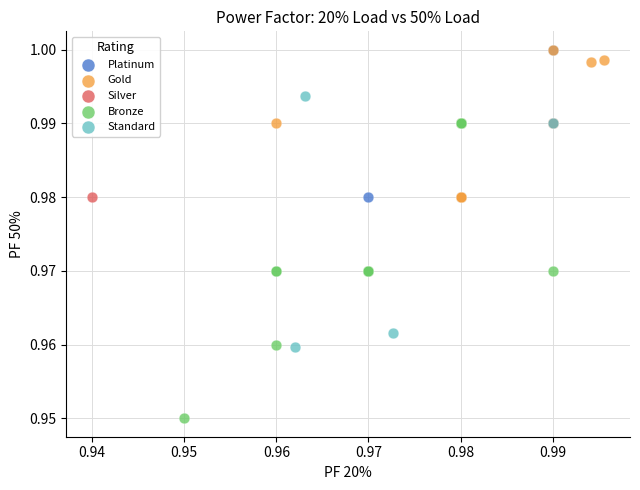

Which series has the largest Y range (max minus min)?

Bronze